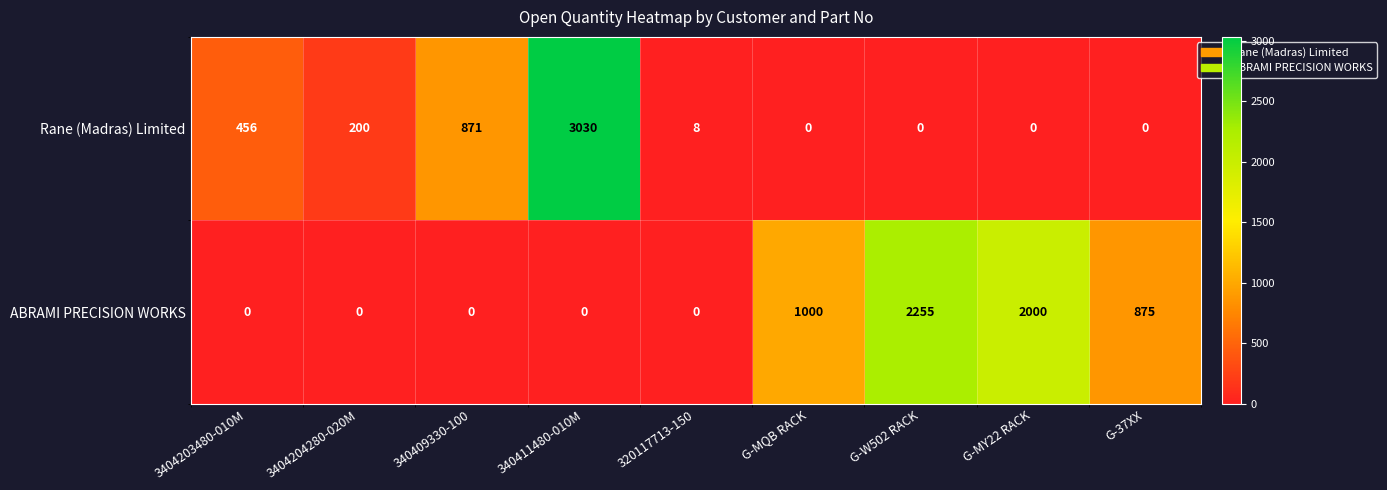

What is the maximum value for ABRAMI PRECISION WORKS?

2255